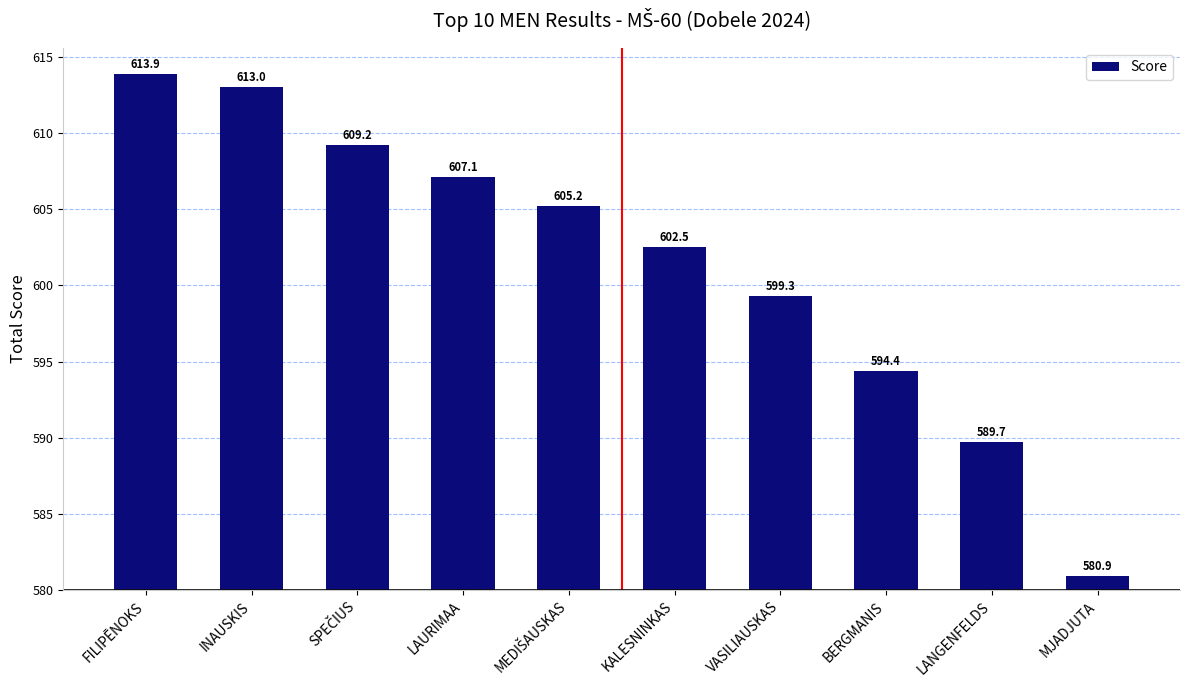

Reading left to right, extract all data points from this chart.

33.9	33.0	29.2	27.1	25.2	22.5	19.3	14.4	9.7	0.9